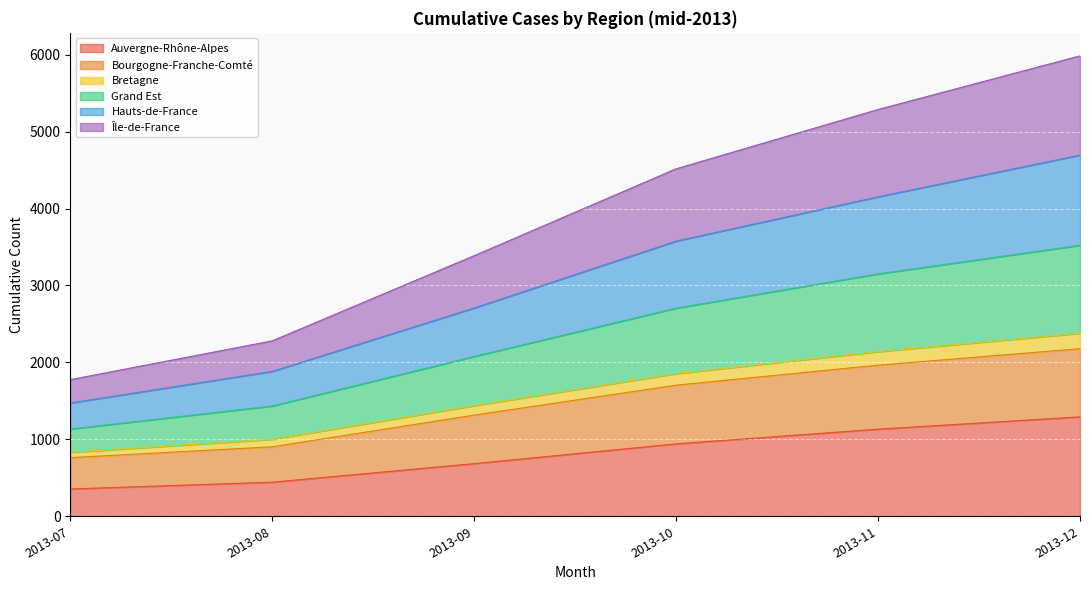

What is the value of the Auvergne-Rhône-Alpes point at the 4th from the left?

941